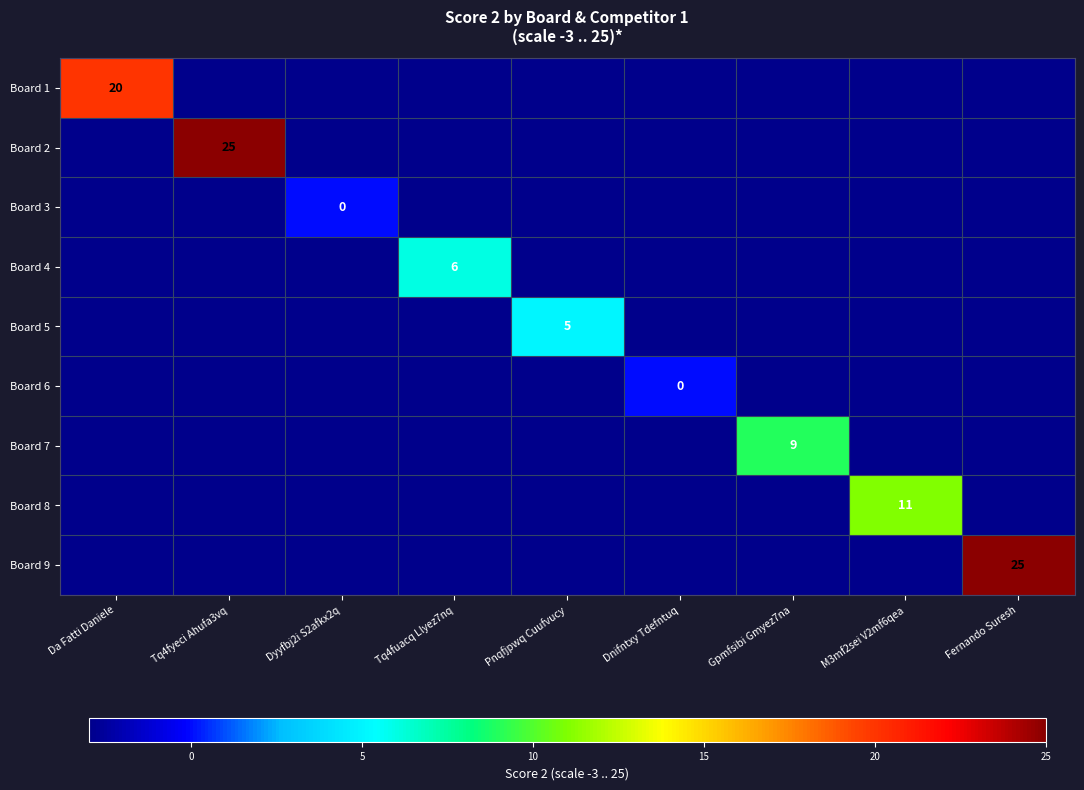

The value of Board 8 at M3mf2sei V2mf6qea is 11. True or false?

True